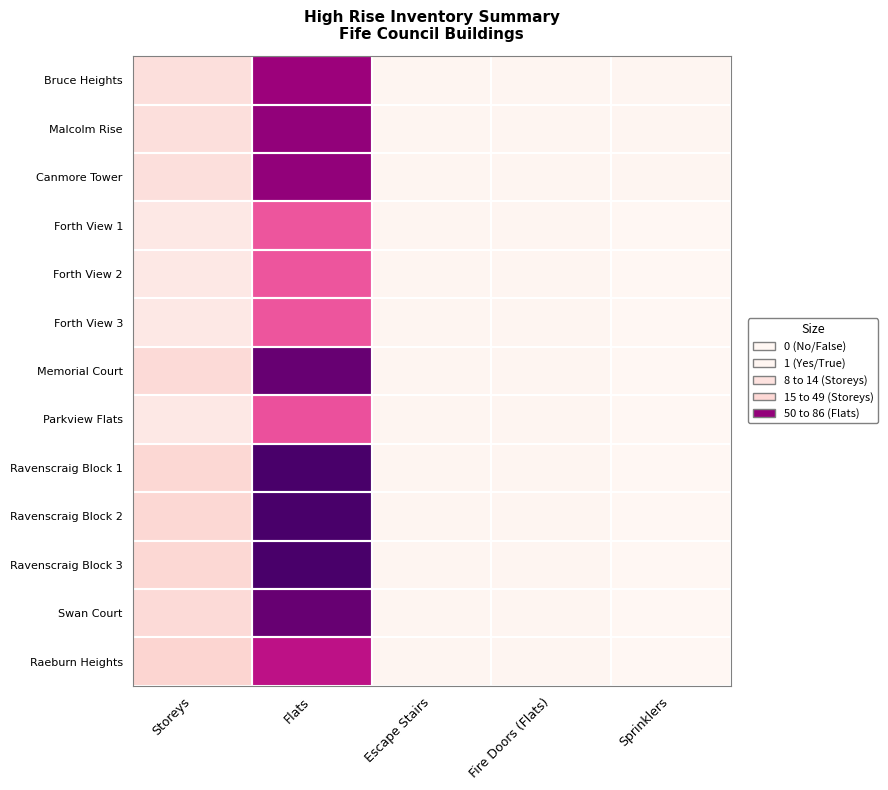

Reading right to left, what are all the values shown in this chart?

Bruce Heights: Sprinklers=1	Fire Doors (Flats)=1	Escape Stairs=1	Flats=68	Storeys=11
Malcolm Rise: Sprinklers=1	Fire Doors (Flats)=1	Escape Stairs=1	Flats=70	Storeys=11
Canmore Tower: Sprinklers=1	Fire Doors (Flats)=1	Escape Stairs=1	Flats=70	Storeys=11
Forth View 1: Sprinklers=0	Fire Doors (Flats)=1	Escape Stairs=1	Flats=47	Storeys=7
Forth View 2: Sprinklers=0	Fire Doors (Flats)=1	Escape Stairs=1	Flats=47	Storeys=7
Forth View 3: Sprinklers=0	Fire Doors (Flats)=1	Escape Stairs=1	Flats=47	Storeys=7
Memorial Court: Sprinklers=0	Fire Doors (Flats)=1	Escape Stairs=1	Flats=79	Storeys=13
Parkview Flats: Sprinklers=0	Fire Doors (Flats)=1	Escape Stairs=1	Flats=48	Storeys=7
Ravenscraig Block 1: Sprinklers=0	Fire Doors (Flats)=1	Escape Stairs=1	Flats=86	Storeys=14
Ravenscraig Block 2: Sprinklers=0	Fire Doors (Flats)=1	Escape Stairs=1	Flats=86	Storeys=14
Ravenscraig Block 3: Sprinklers=0	Fire Doors (Flats)=1	Escape Stairs=1	Flats=86	Storeys=14
Swan Court: Sprinklers=0	Fire Doors (Flats)=1	Escape Stairs=1	Flats=79	Storeys=13
Raeburn Heights: Sprinklers=0	Fire Doors (Flats)=1	Escape Stairs=1	Flats=61	Storeys=15